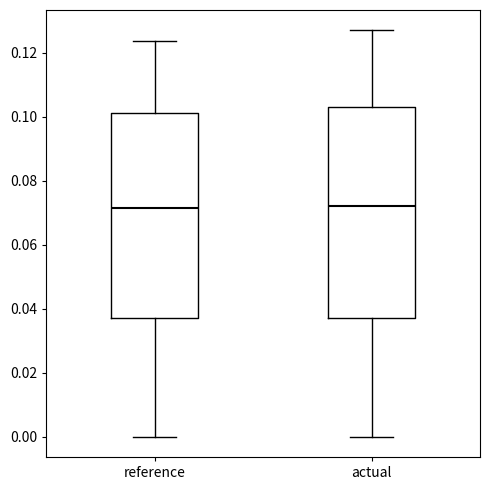

Reading left to right, read every box against the y-axis: the position of its median line, the range the box covers, and the ends of its whiskers. The values are not printed on the chart, so give them approximately, as read against the axis.

reference: median 0.072, box 0.038 to 0.102, whiskers 0.000 to 0.124
actual: median 0.072, box 0.038 to 0.104, whiskers 0.000 to 0.128